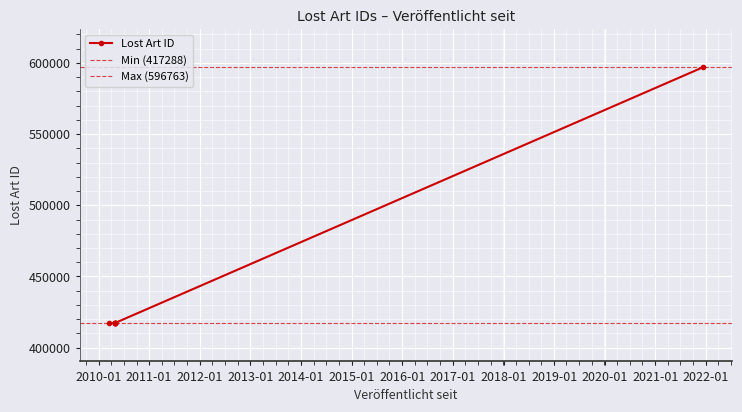

Reading left to right, extract all data points from this chart.

417288	417444	417483	417484	417485	417486	417487	596763